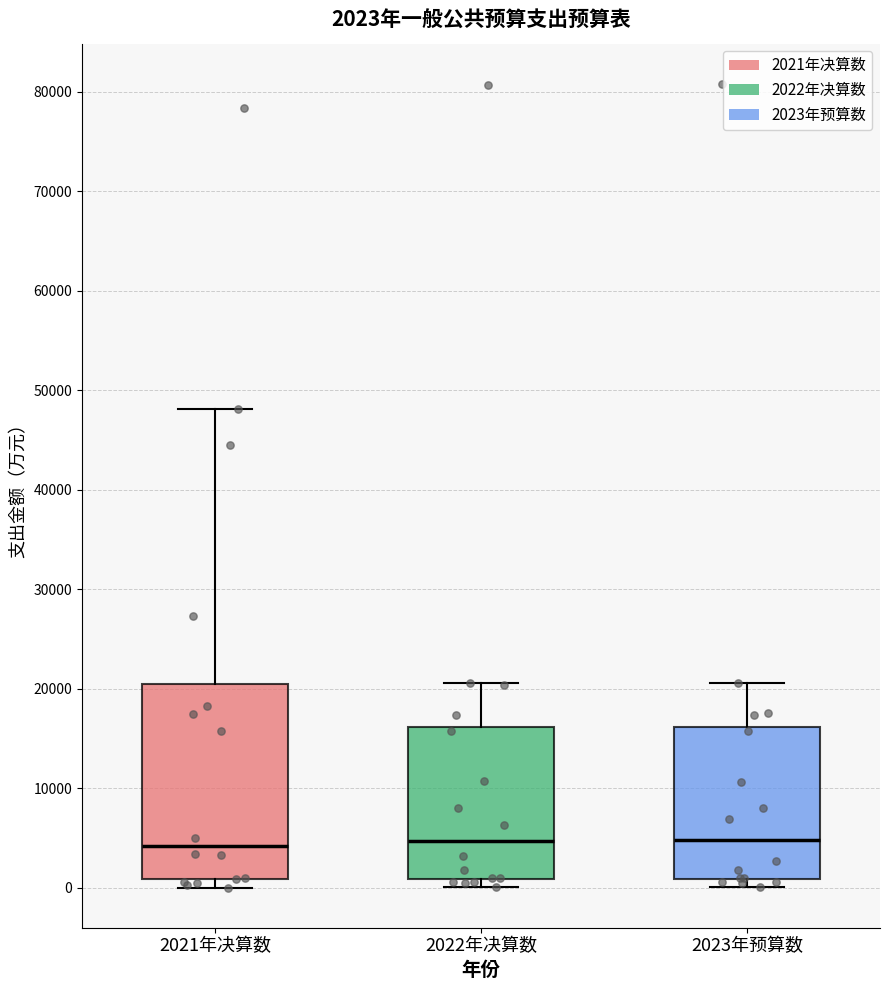

Which box is the tallest, from its lower edge to its upper edge?

2021年决算数